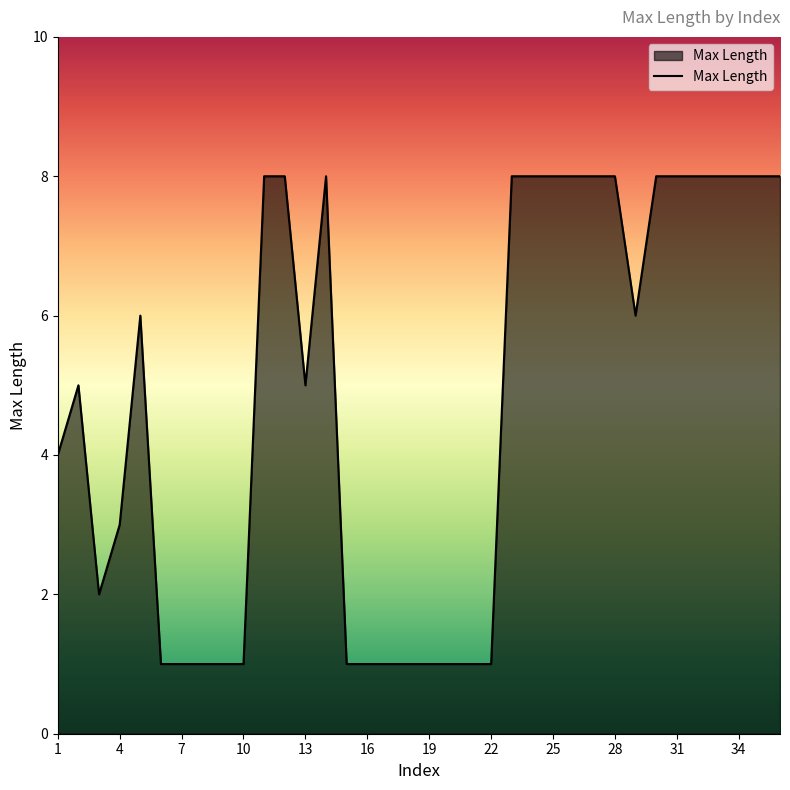

Reading left to right, list all the values displayed in this chart.

4	5	2	3	6	1	1	1	1	1	8	8	5	8	1	1	1	1	1	1	1	1	8	8	8	8	8	8	6	8	8	8	8	8	8	8